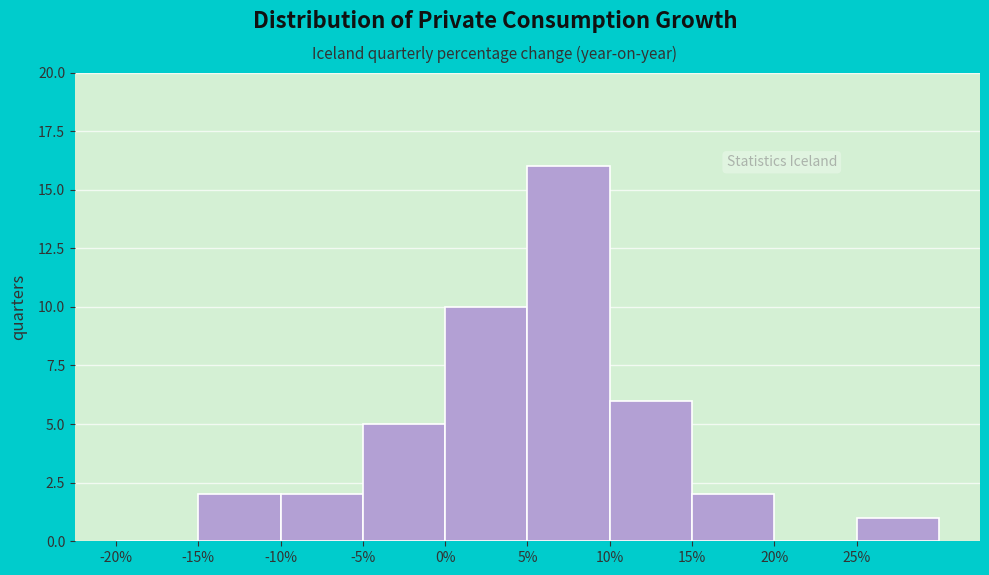

Reading left to right, transcribe this chart: for each bar, give the range it covers on the x-axis and its height. The values are not printed on the chart, so give them approximately, as read against the axis.

-20 to -15: 0
-15 to -10: 2
-10 to -5: 2
-5 to 0: 5
0 to 5: 10
5 to 10: 16
10 to 15: 6
15 to 20: 2
20 to 25: 0
25 to 30: 1